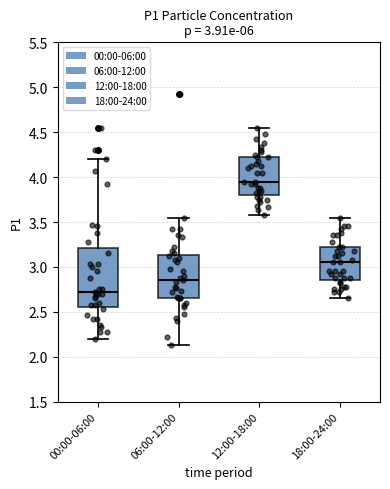

Which box is the tallest, from its lower edge to its upper edge?

00:00-06:00